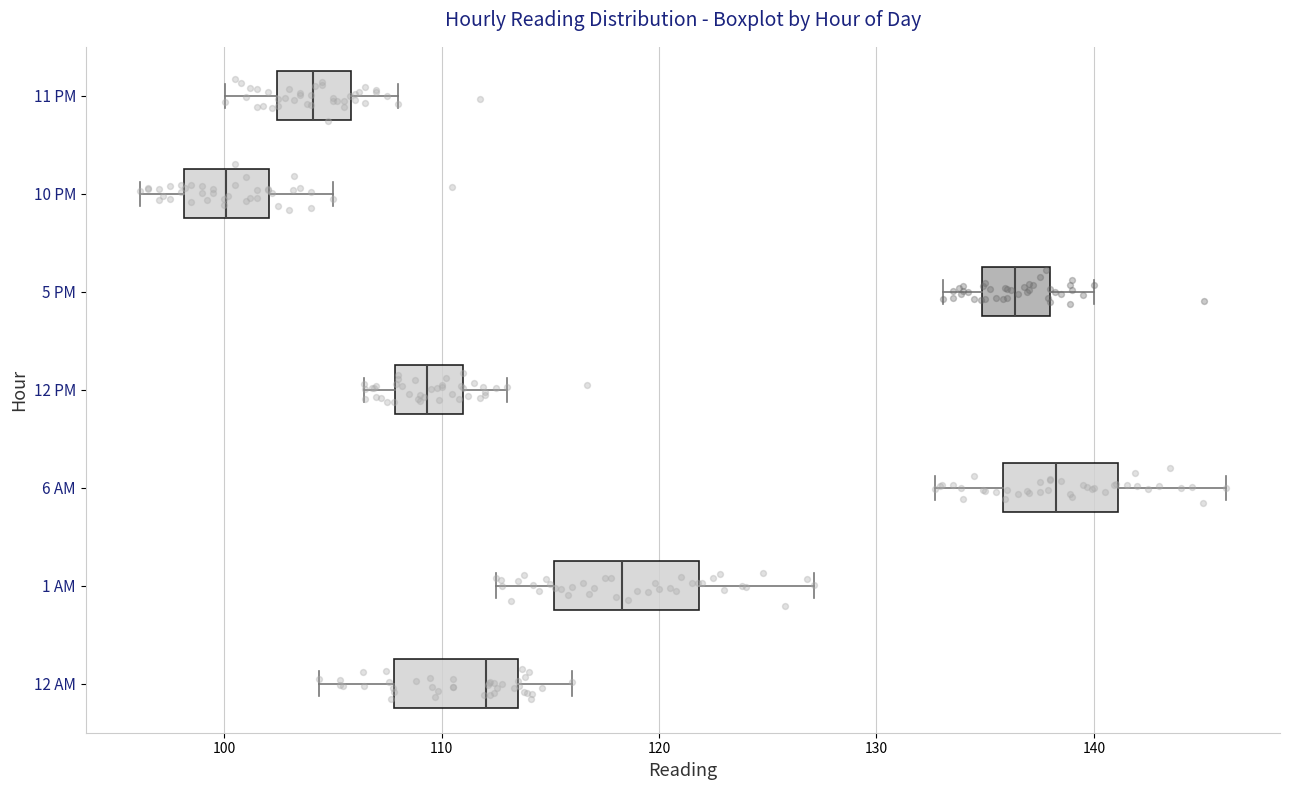

Where is the right edge of the box for 12 AM on the x-axis? The values are not printed on the chart, so give them approximately, as read against the axis.

114